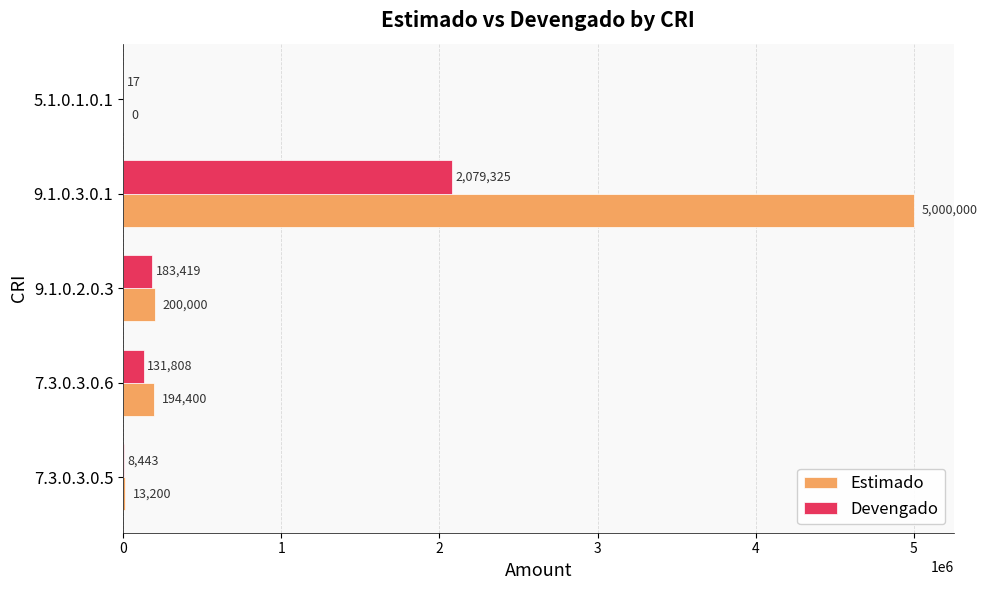

The value of Estimado at 9.1.0.2.0.3 is 200000.0. True or false?

True